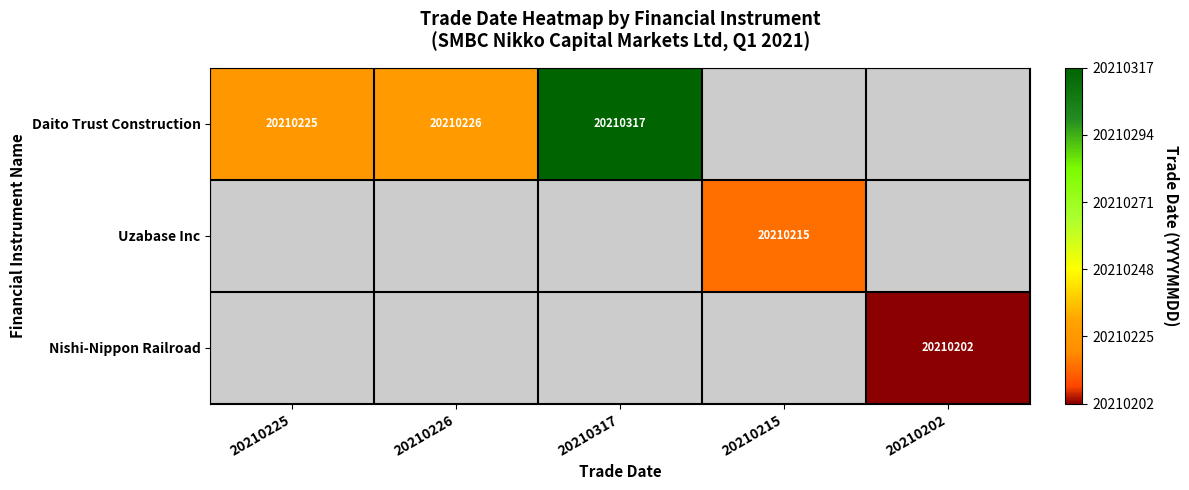

The value of Daito Trust Construction at 20210225 is 29202693. True or false?

False